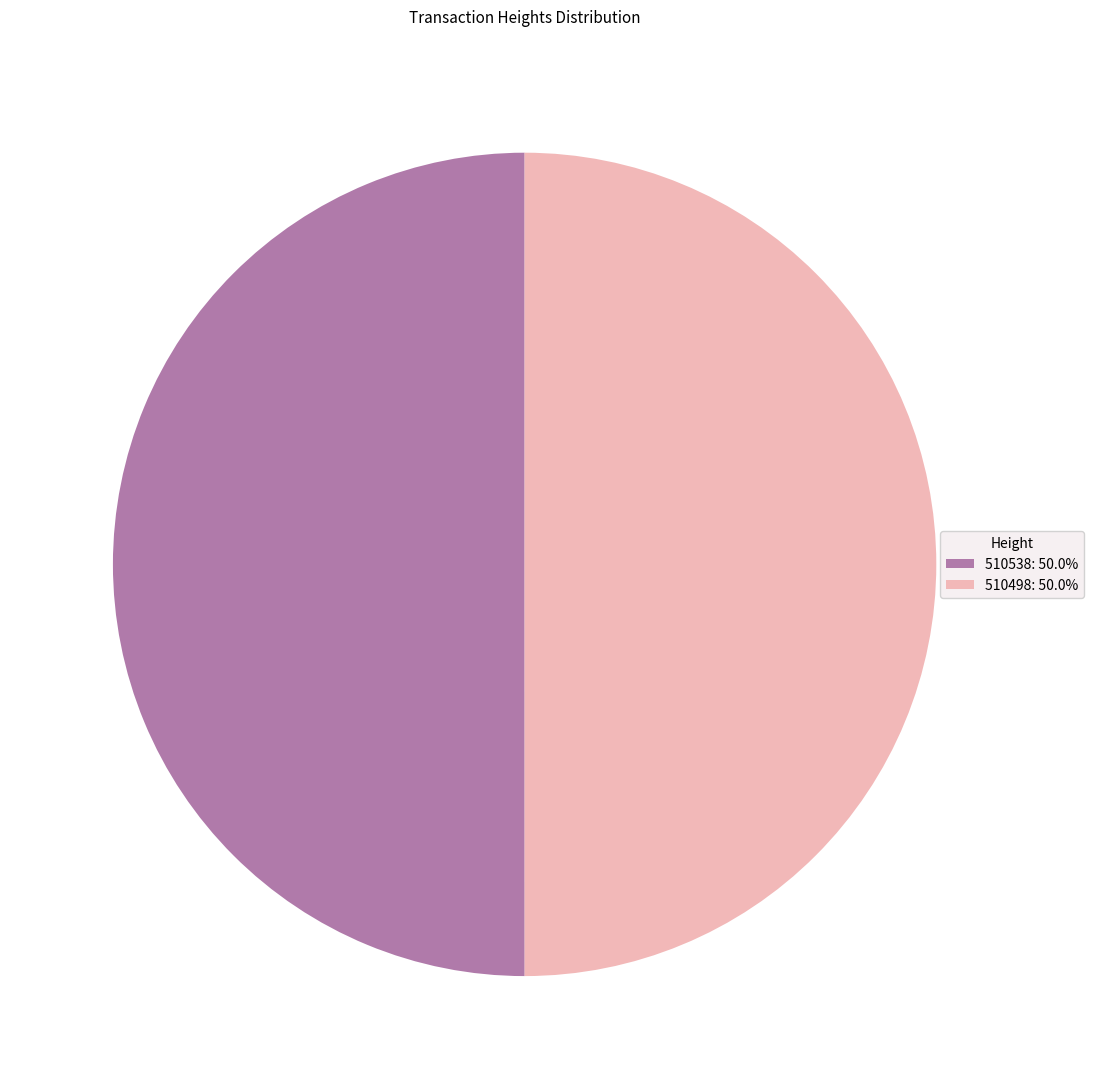

Do 510538: 50.0% and 510498: 50.0% together represent more than half of the pie?

Yes